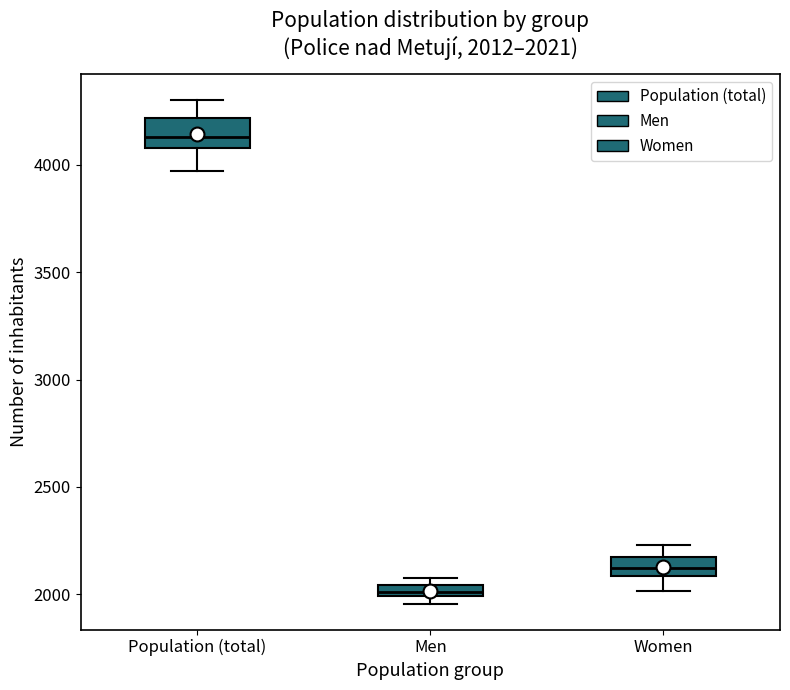

Which box's median line is the lowest?

Men